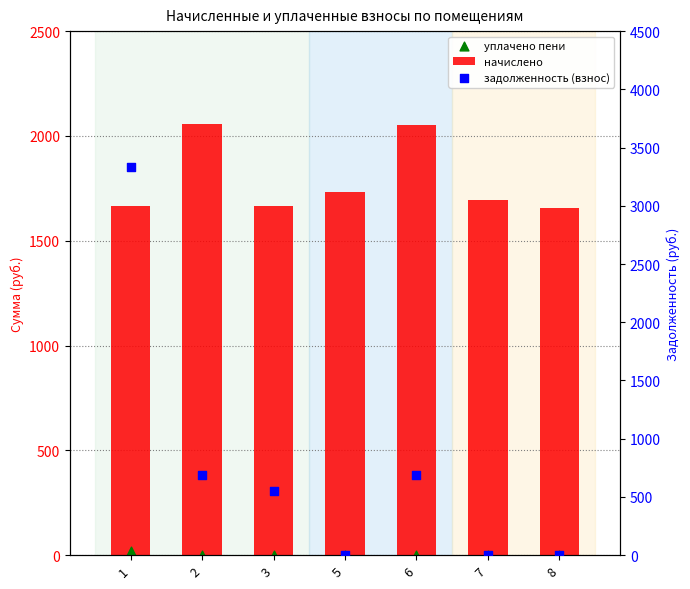

At how many categories does at least one series exceed 2387?

1